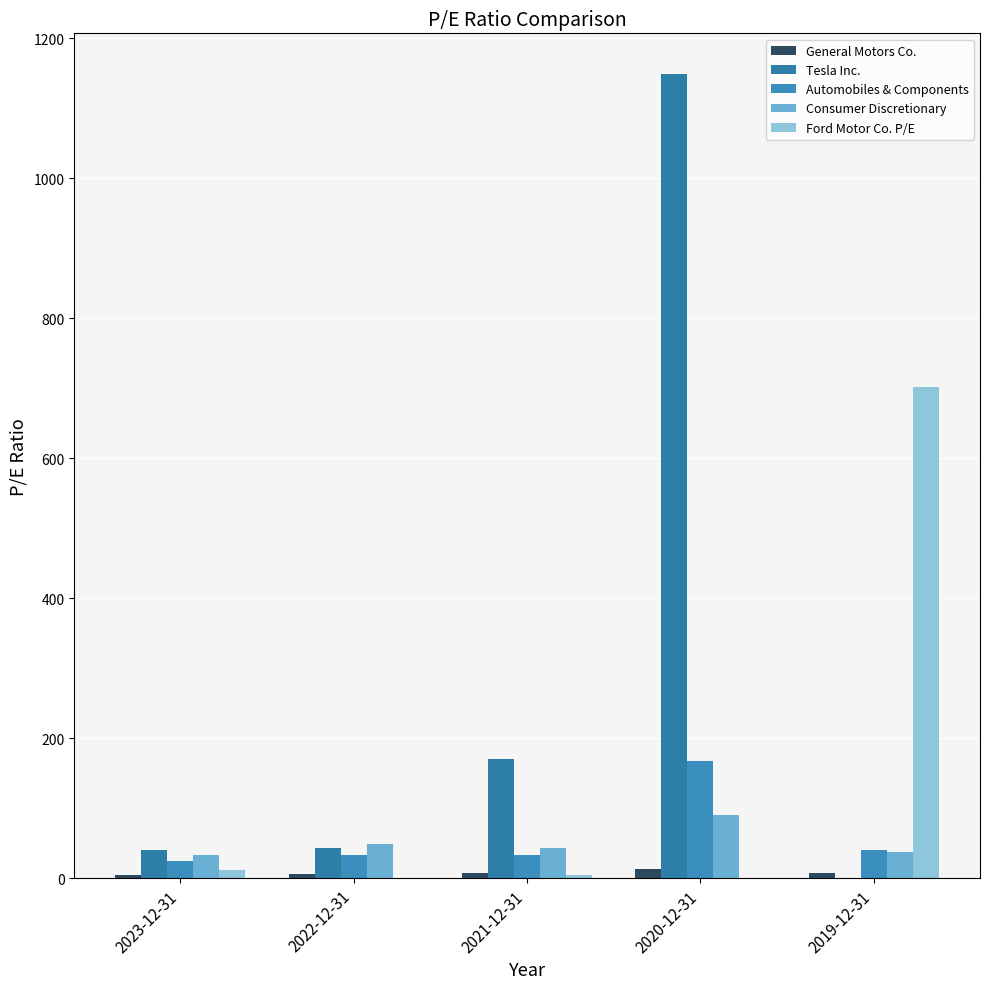

Reading left to right, list all the values displayed in this chart.

General Motors Co.: 2023-12-31=4.4	2022-12-31=6.2	2021-12-31=7.9	2020-12-31=12.7	2019-12-31=7.6
Tesla Inc.: 2023-12-31=40.5	2022-12-31=43.6	2021-12-31=169.9	2020-12-31=1149.5	2019-12-31=0.0
Automobiles & Components: 2023-12-31=23.9	2022-12-31=33.6	2021-12-31=32.7	2020-12-31=167.6	2019-12-31=39.7
Consumer Discretionary: 2023-12-31=33.2	2022-12-31=49.2	2021-12-31=42.8	2020-12-31=90.5	2019-12-31=37.8
Ford Motor Co. P/E: 2023-12-31=11.7	2022-12-31=0.0	2021-12-31=4.0	2020-12-31=0.0	2019-12-31=701.0